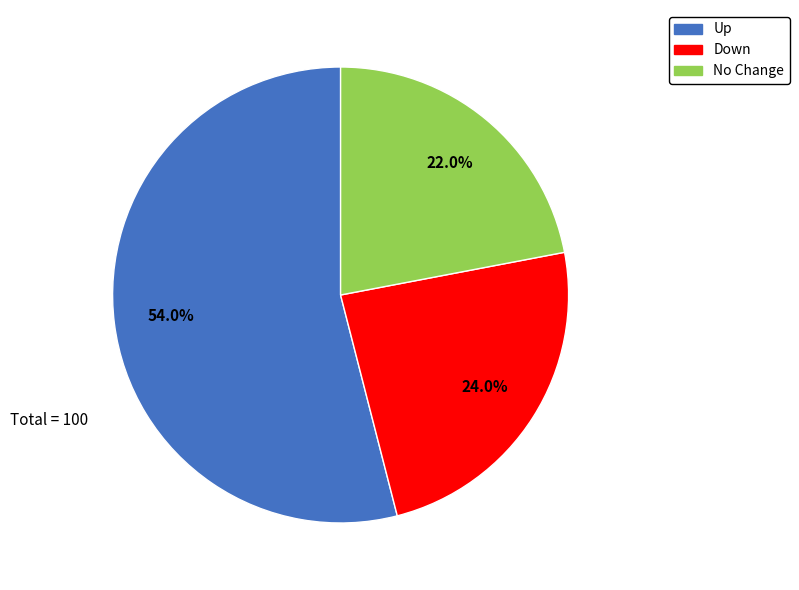

How much of the chart is everything except Up?

46.0%